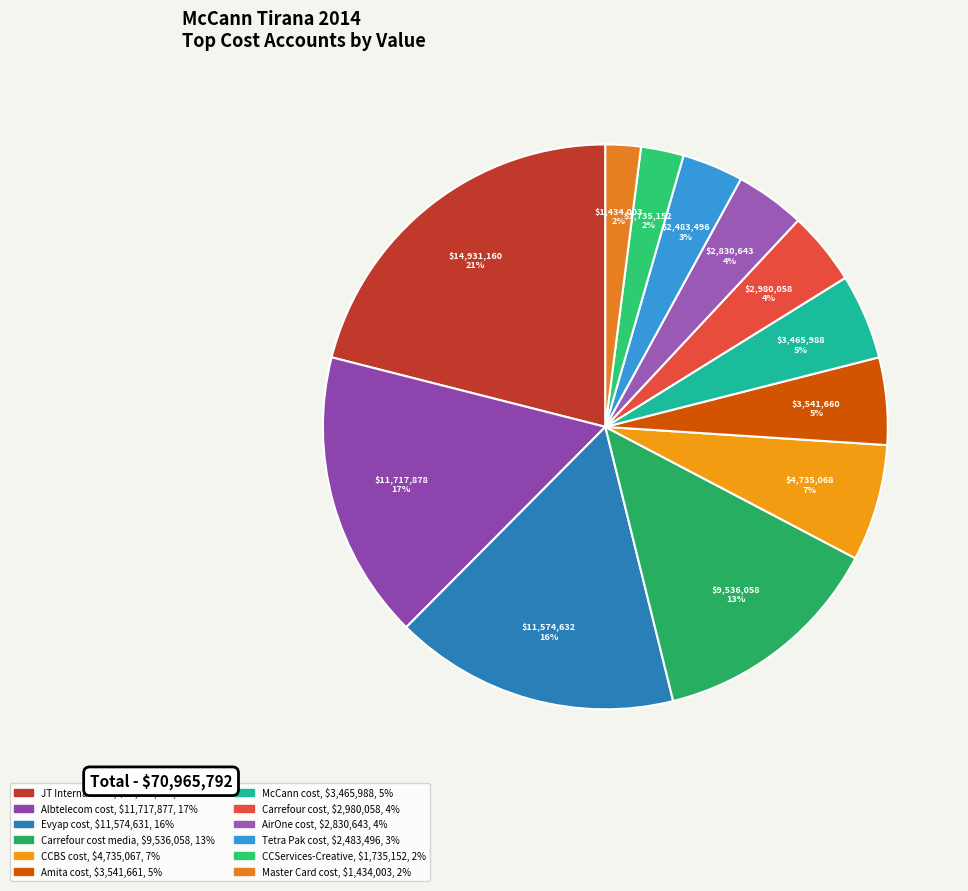

Is there any slice that represents more than half of the pie?

No